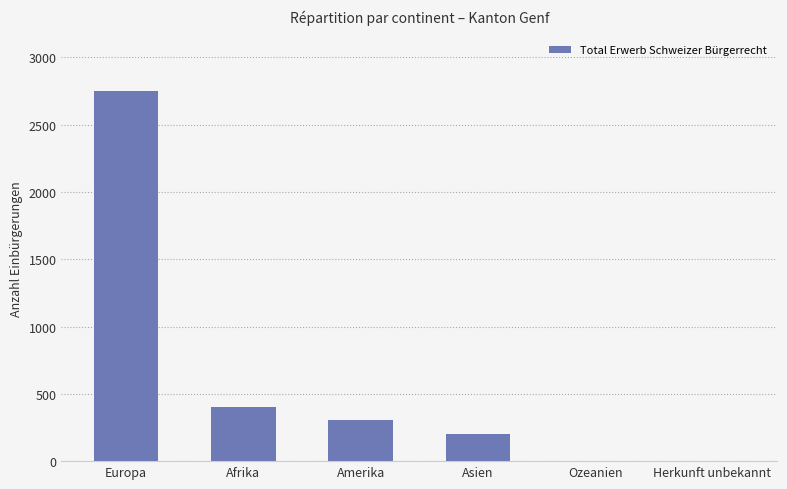

The chart shows a value of 660 at Afrika. True or false?

False